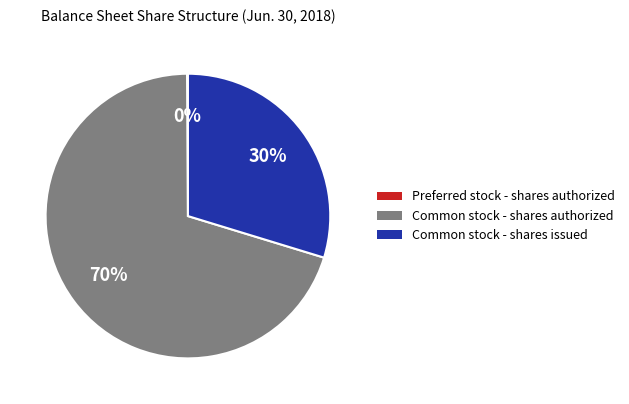

To the nearest percent, what is the difference between the largest and smallest slice percentages?

70%